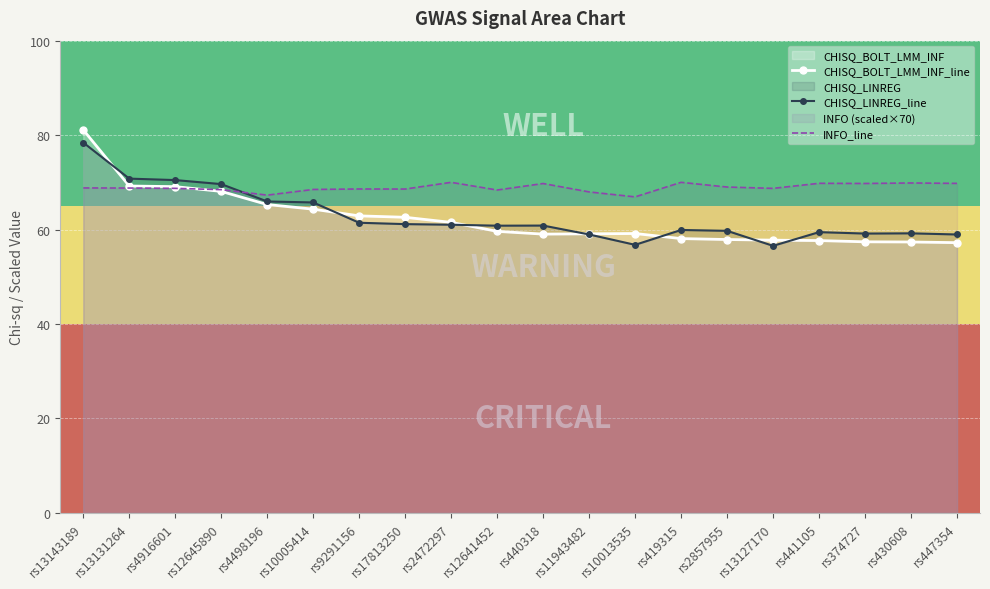

What is the label of the 15th point from the right?

rs10005414